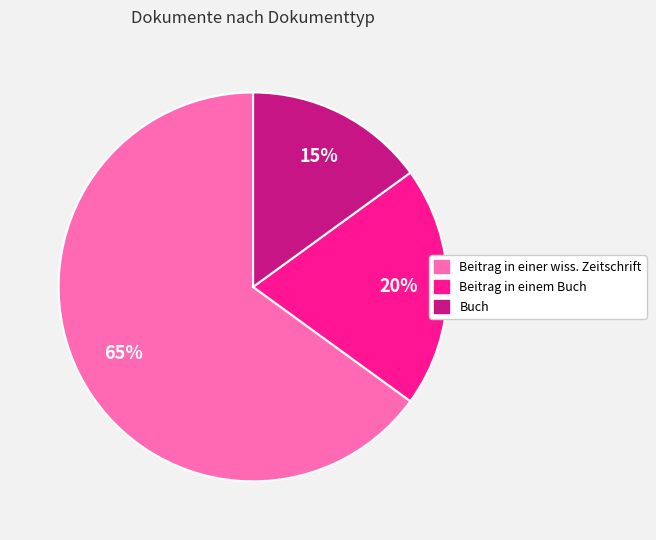

Is the sum of Beitrag in einer wiss. Zeitschrift and Beitrag in einem Buch greater than half?

Yes